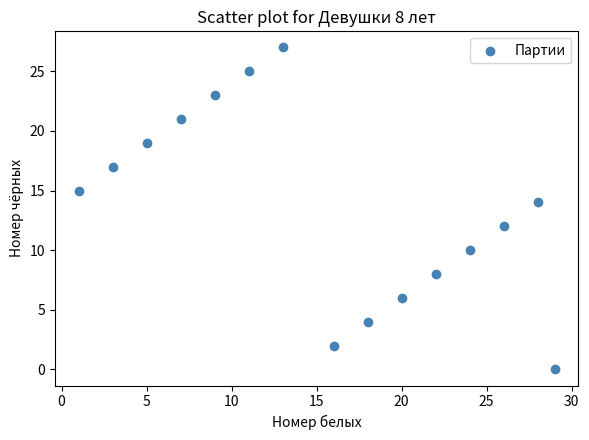

What is the range of X values (max minus min)?

28